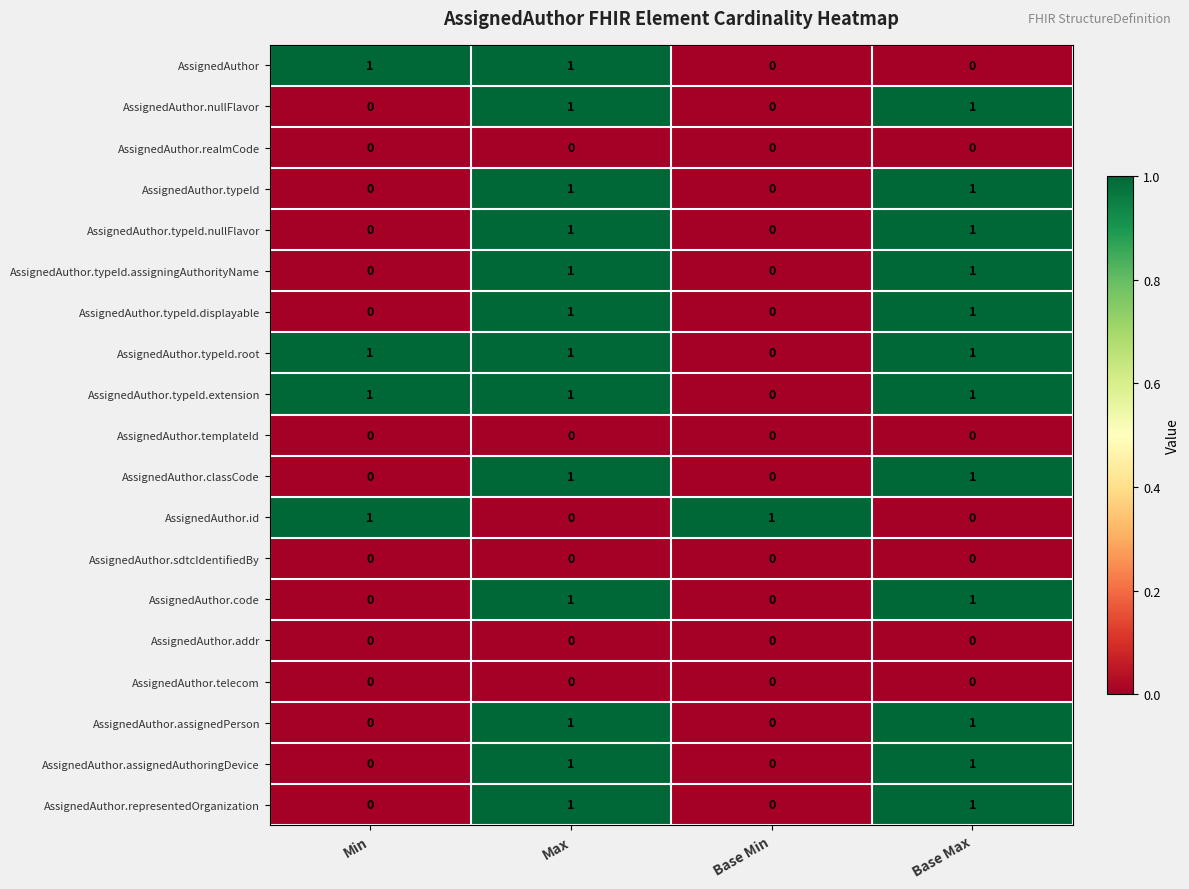

True or false: AssignedAuthor.typeId has a value of 0 at Min.

True